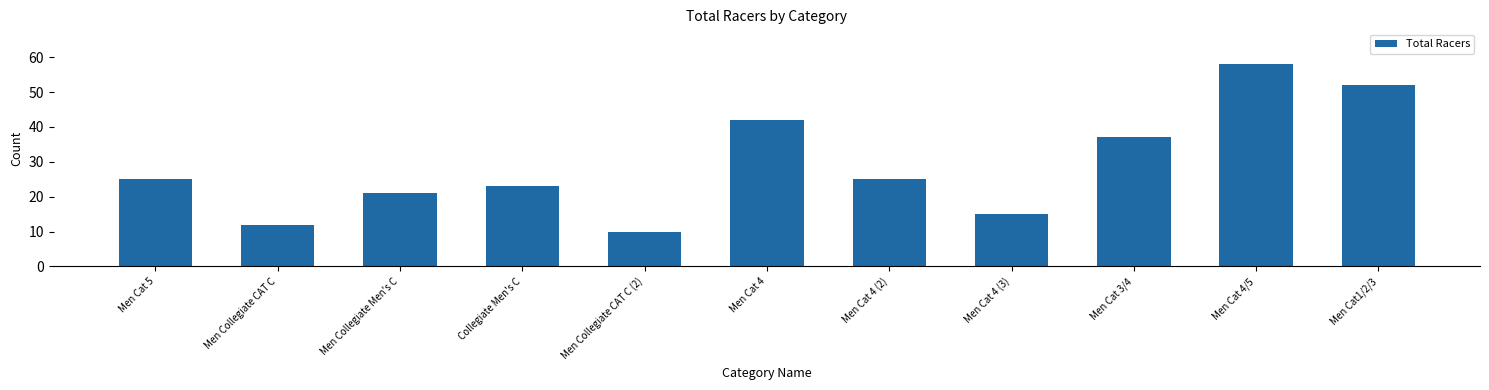

What is the change in value from Men Cat 5 to Men Cat 4/5?

+33